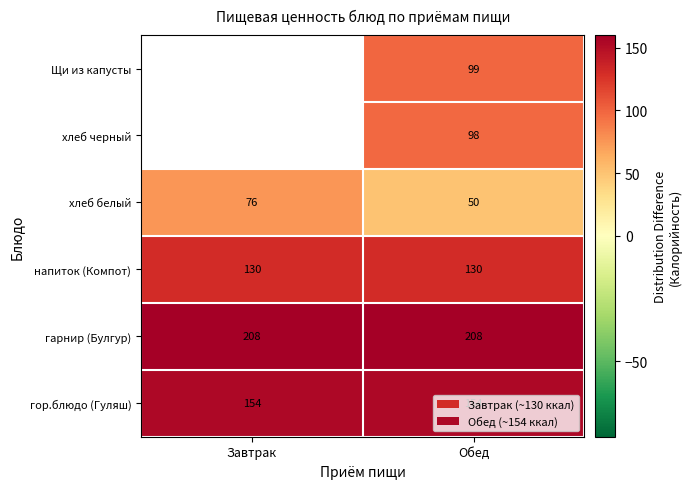

At Обед, list the series in order from smallest to largest.

хлеб белый, хлеб черный, Щи из капусты, напиток (Компот), гор.блюдо (Гуляш), гарнир (Булгур)